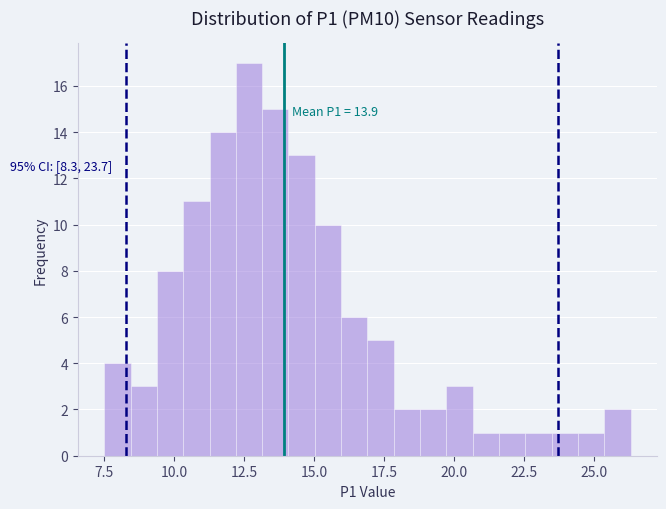

Around what value on the x-axis is the tallest bar? Give the approximate position of its centre, as read against the axis.

12.5